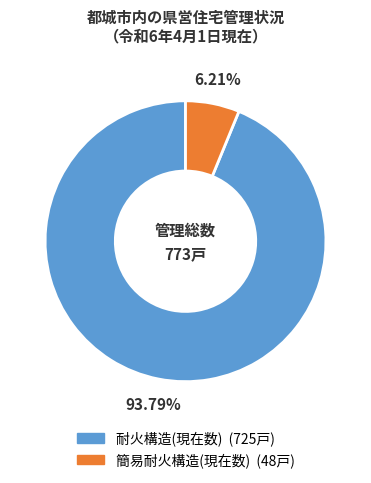

Which slice represents more than half of the pie?

耐火構造(現在数)